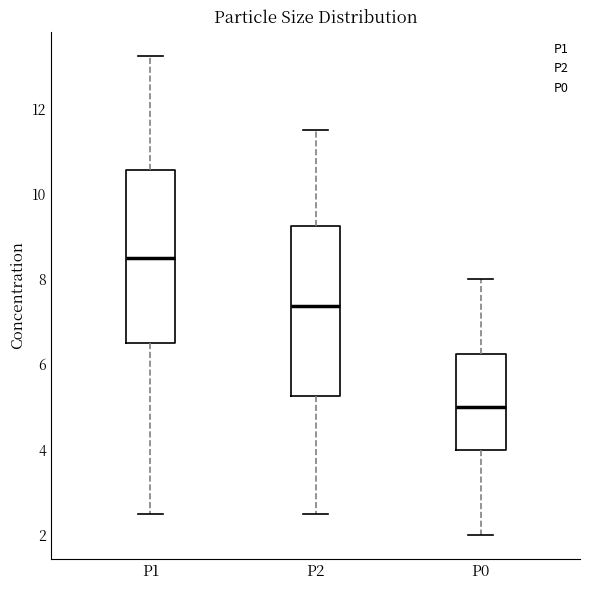

Reading left to right, read every box against the y-axis: the position of its median line, the range the box covers, and the ends of its whiskers. The values are not printed on the chart, so give them approximately, as read against the axis.

P1: median 8.6, box 6.6 to 10.6, whiskers 2.6 to 13.2
P2: median 7.4, box 5.2 to 9.2, whiskers 2.6 to 11.6
P0: median 5.0, box 4.0 to 6.2, whiskers 2.0 to 8.0